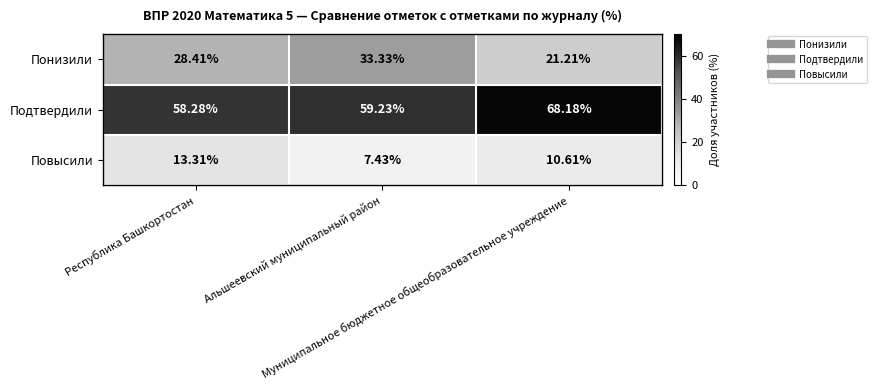

List the series in order of their peak value, highest first.

Подтвердили, Понизили, Повысили